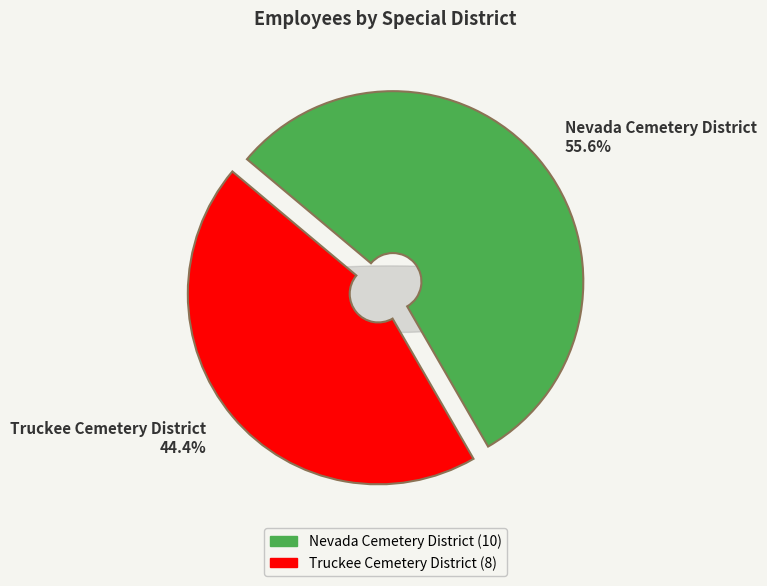

Is it true that Nevada Cemetery District is 56% of the pie?

True